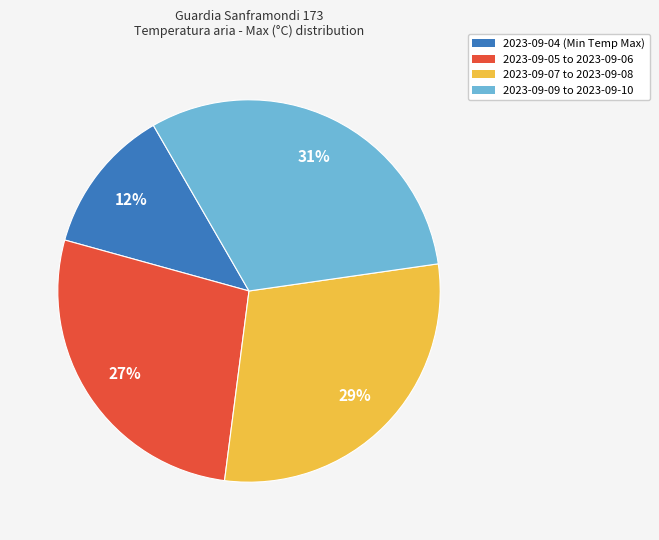

To the nearest percent, what is the average slice percentage?

25%